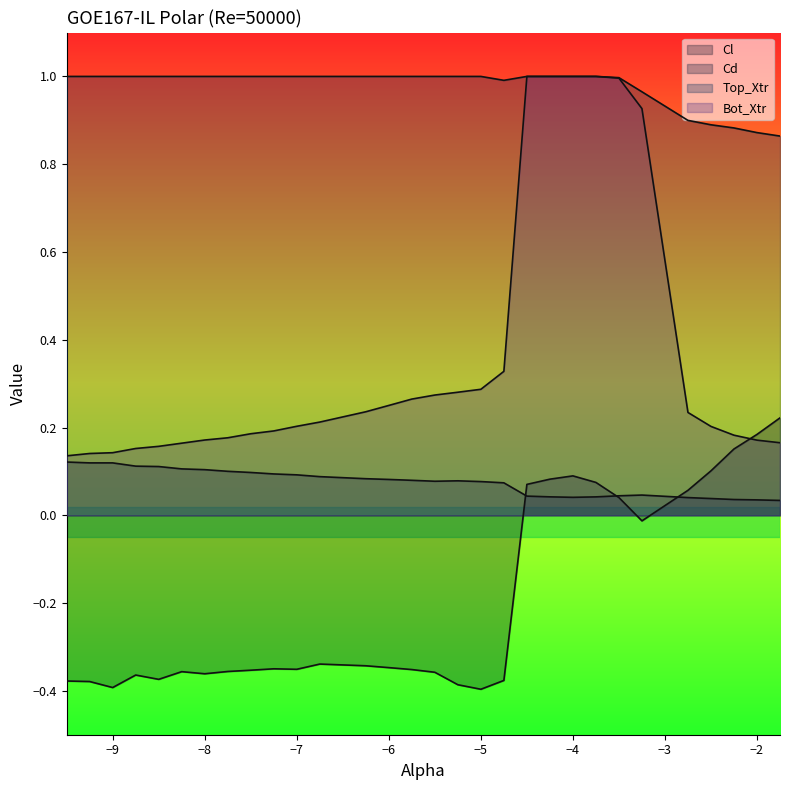

Where is Cd nearest to the value 0?

-1.75